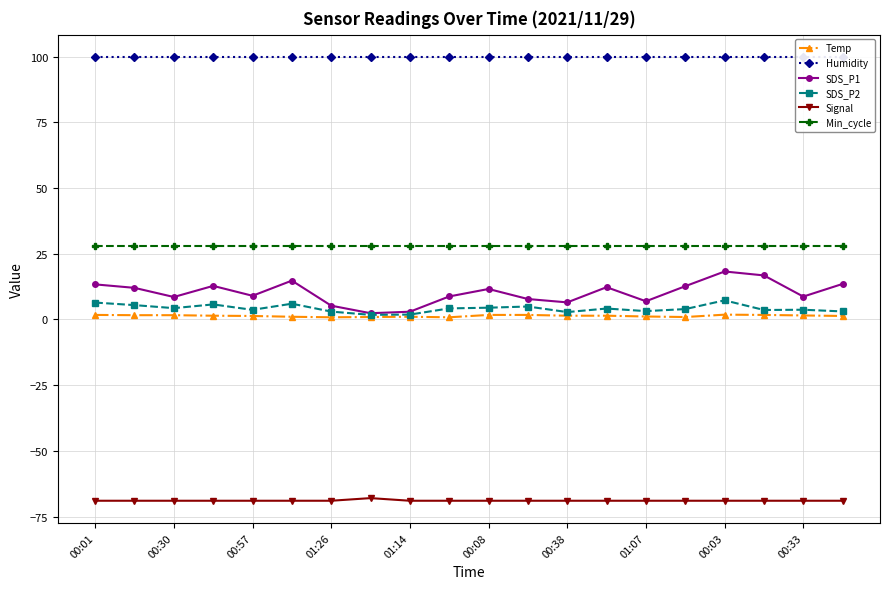

How many series are shown in this chart?

6